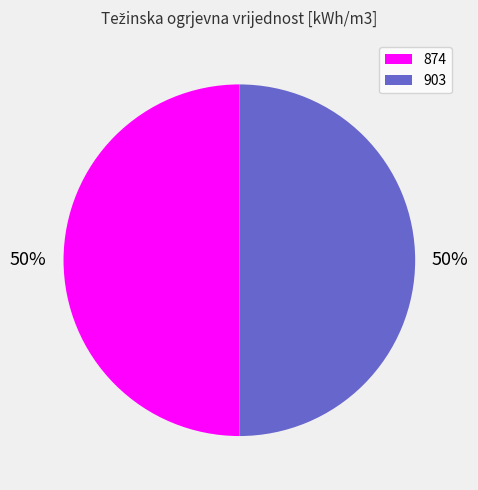

Combined, do 874 and 903 account for over 50%?

Yes